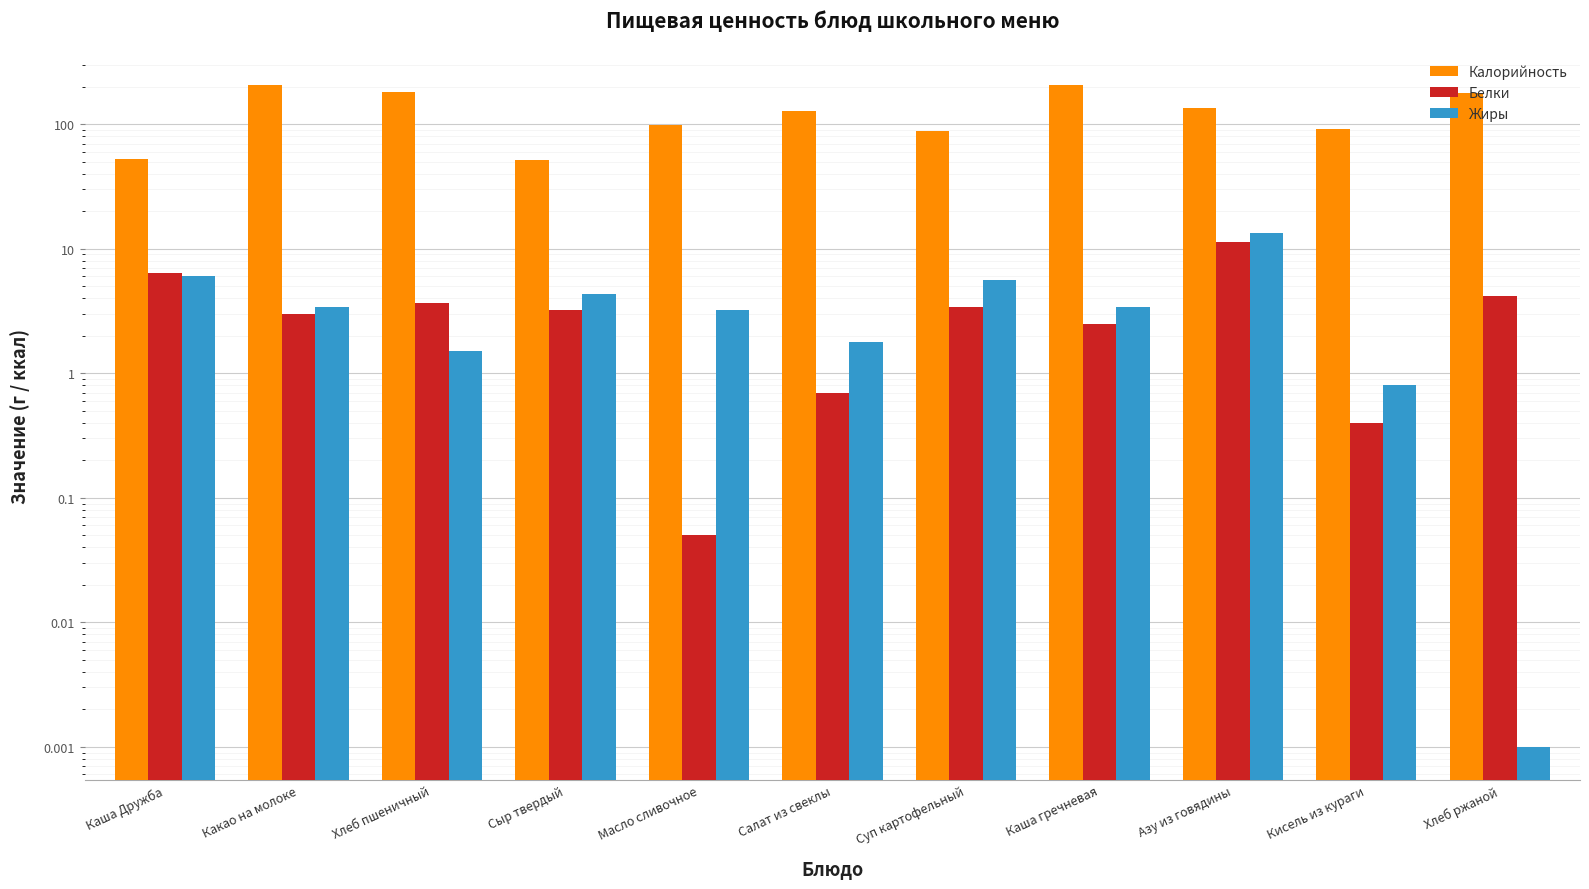

What is the difference between the maximum and minimum values in the Белки series?

11.2